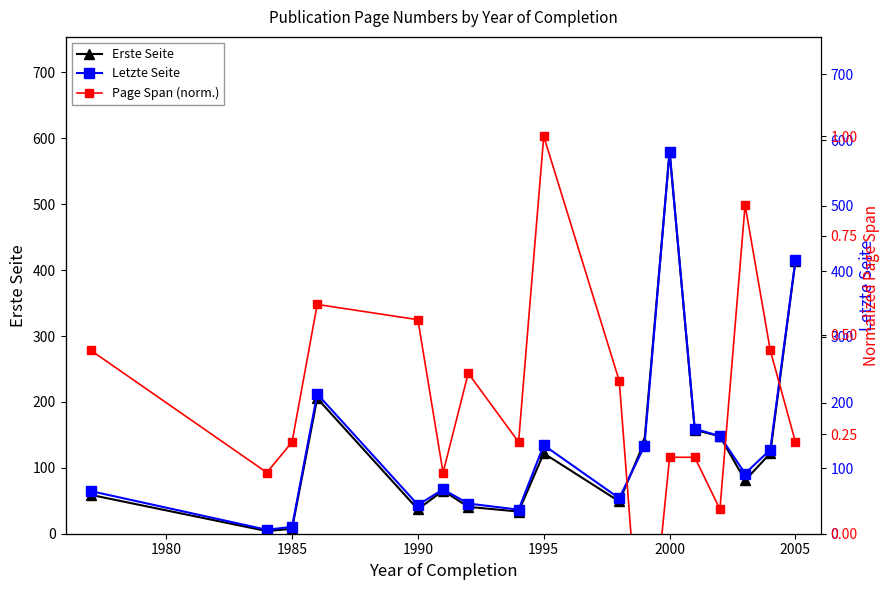

List the series in order of their peak value, highest first.

Letzte Seite, Erste Seite, Page Span (norm.)